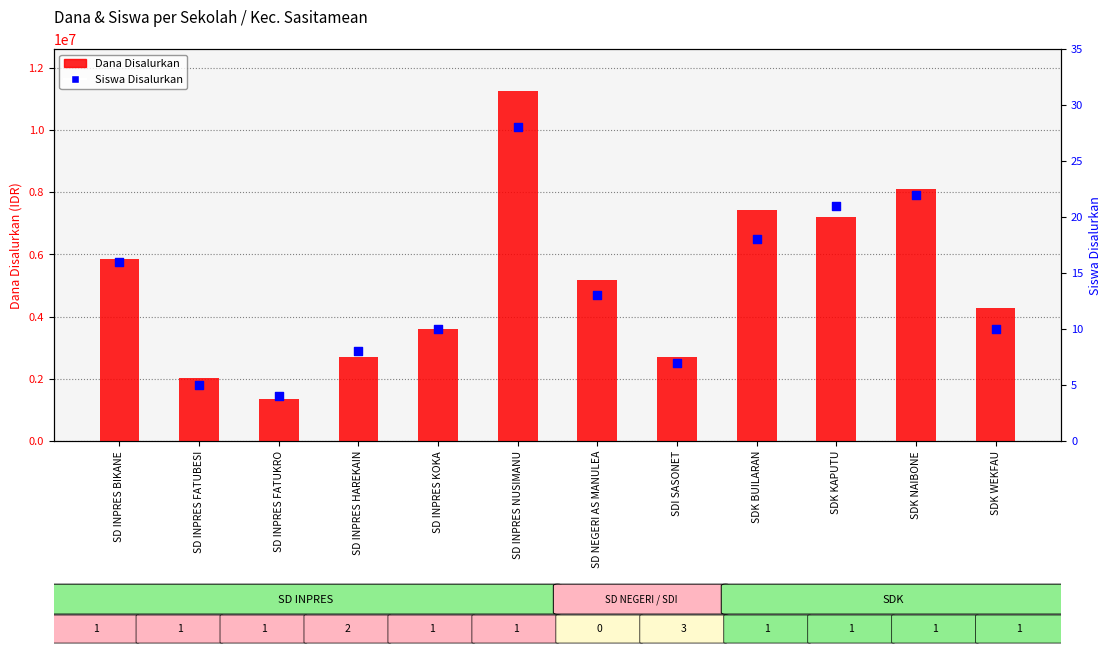

What are all the series names shown in the legend?

Dana Disalurkan, Siswa Disalurkan